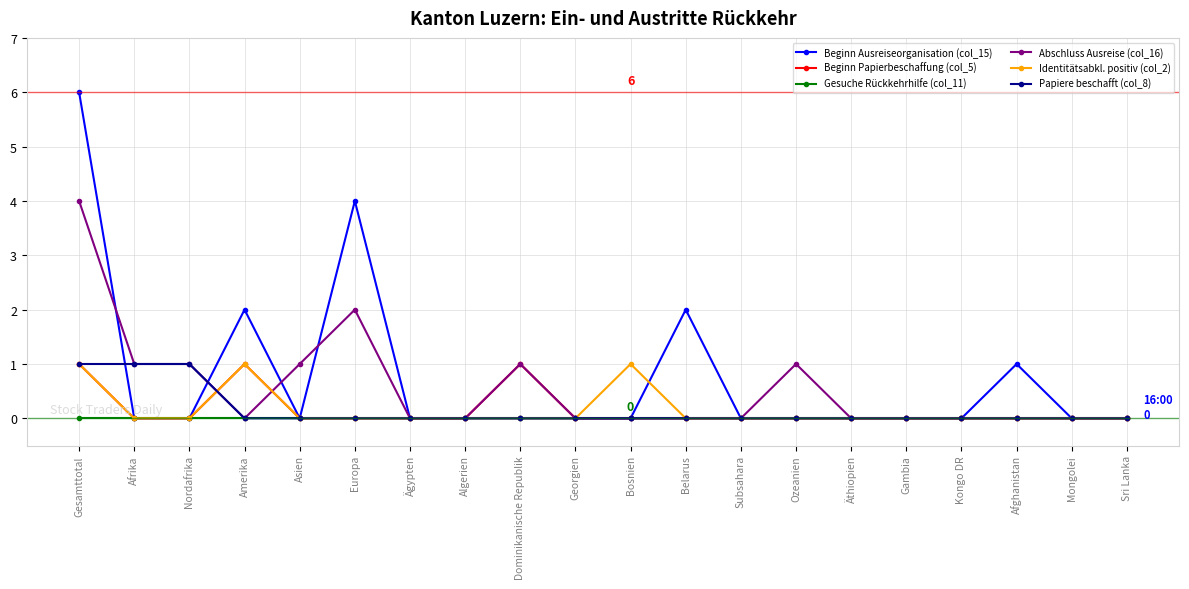

At which category is the sum across all series the highest?

Gesamttotal